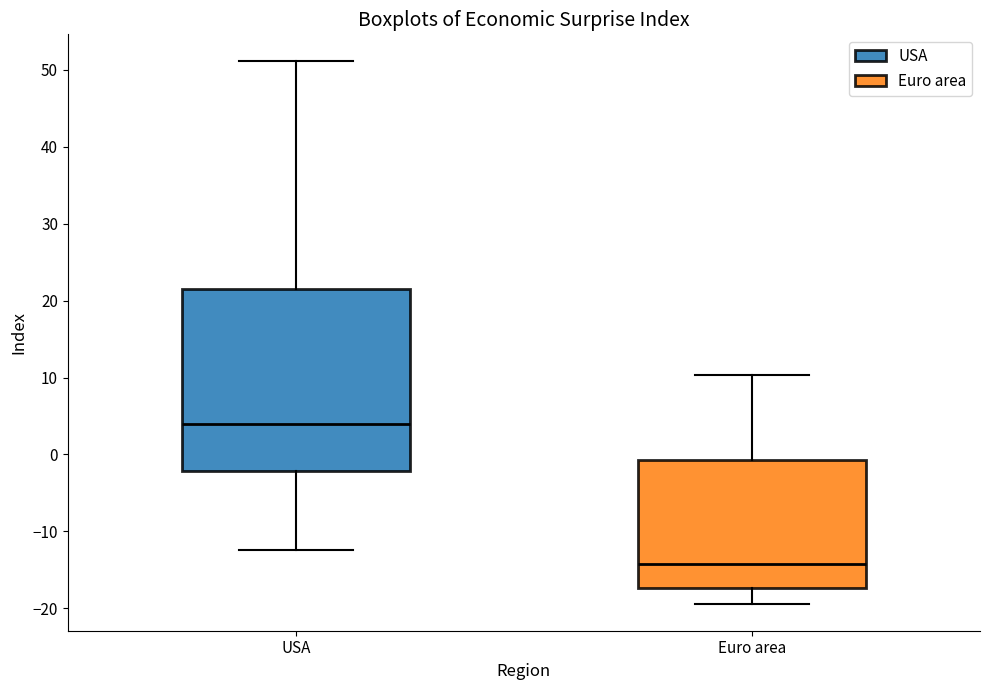

Which box's median line is the highest?

USA